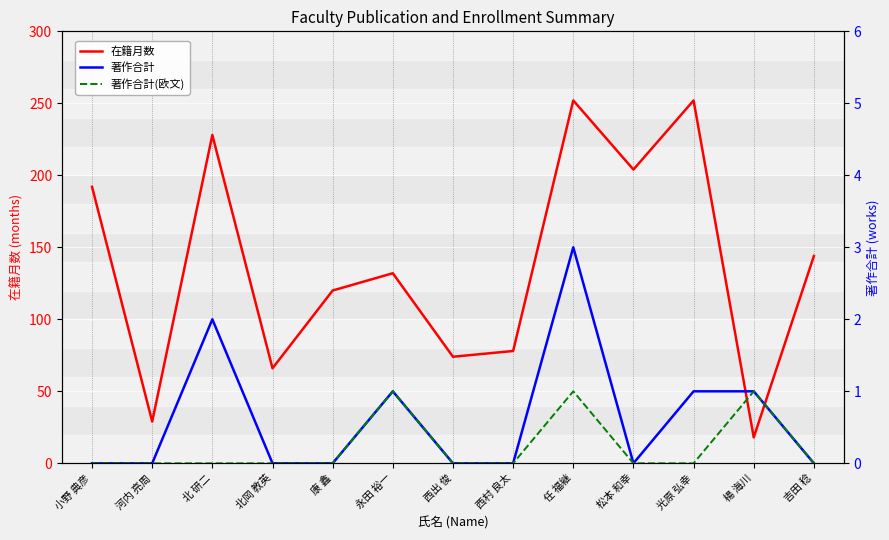

Where is the first local minimum for 在籍月数?

河内 亮周